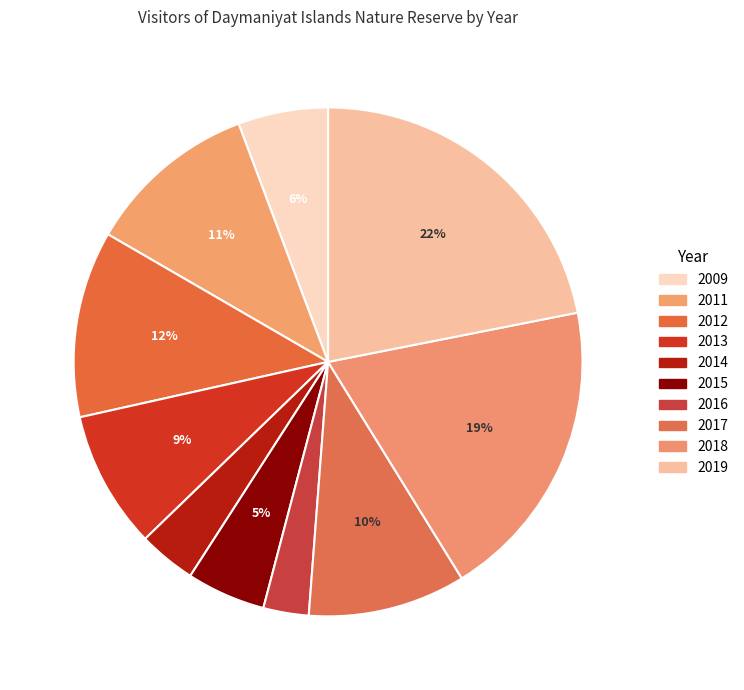

Which slice is the smallest?

2016